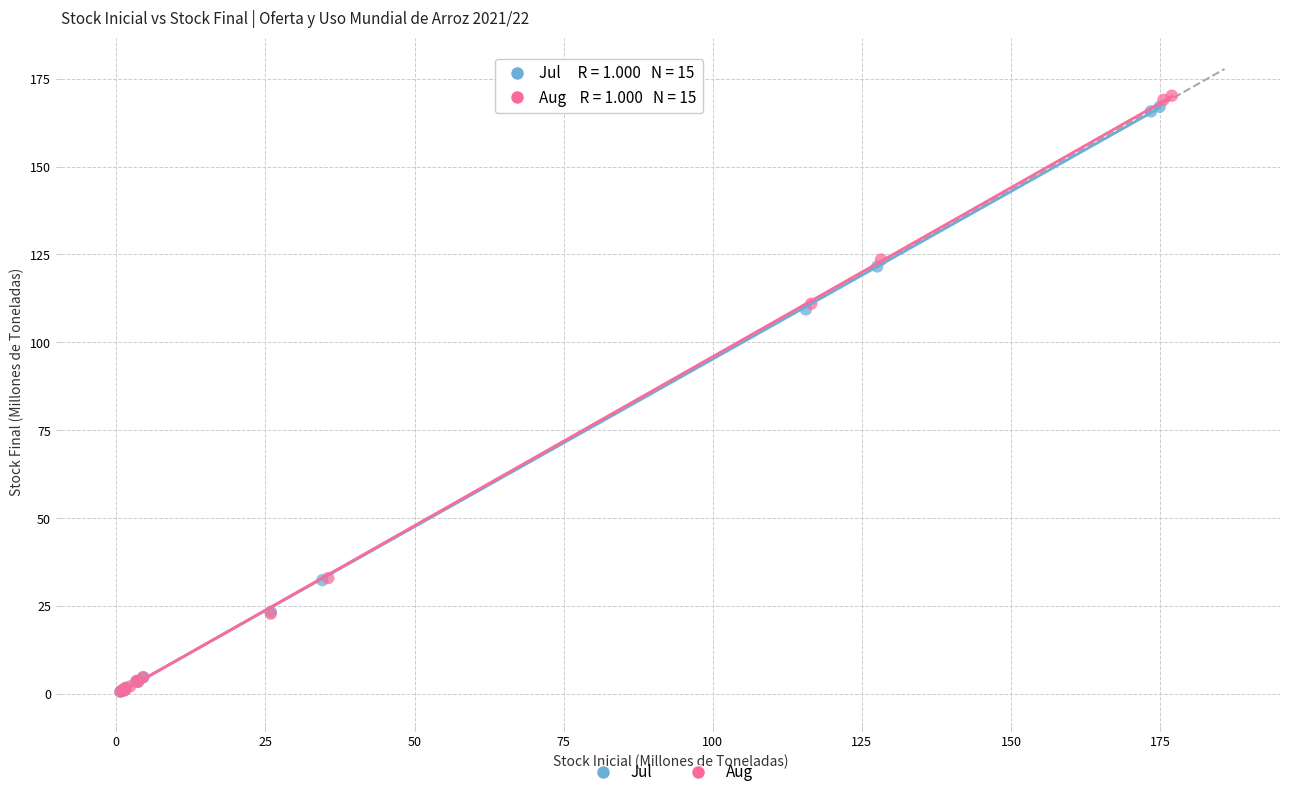

Which series has the widest spread of Y values?

Aug